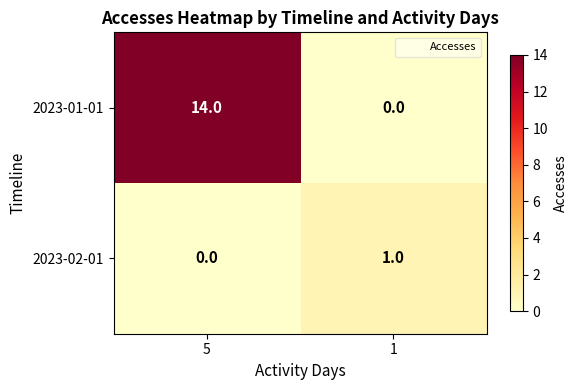

How many values in the 2023-01-01 series are below 14?

1